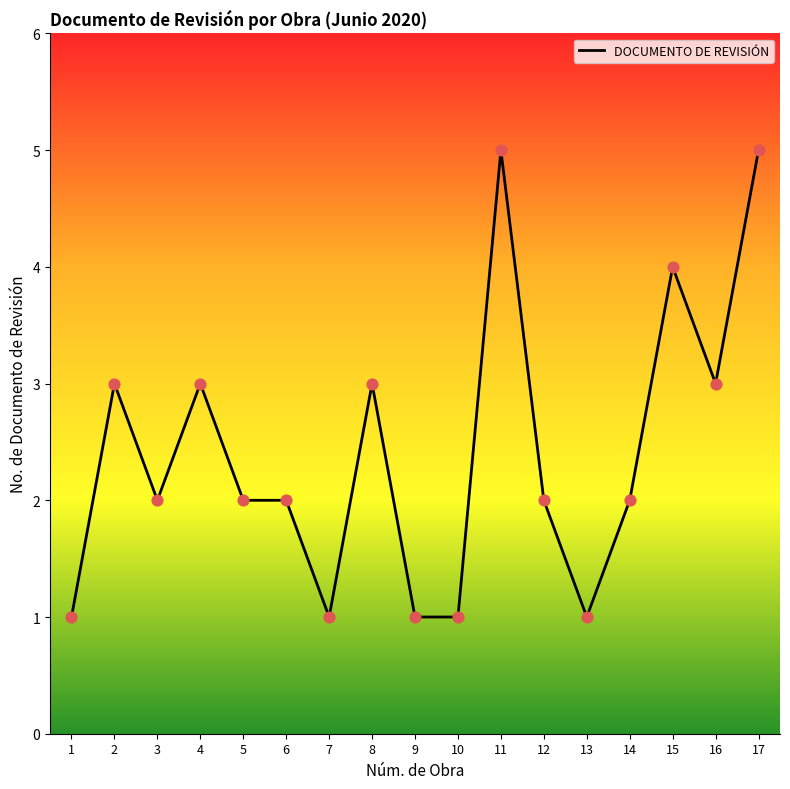

Which has a higher value, 7 or 2?

2